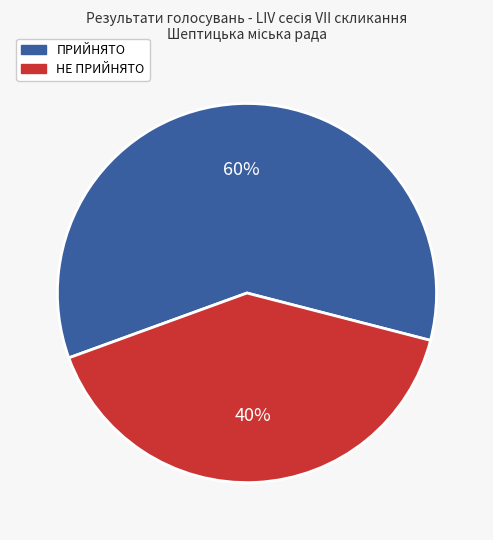

Does ПРИЙНЯТО represent more than half of the total?

Yes